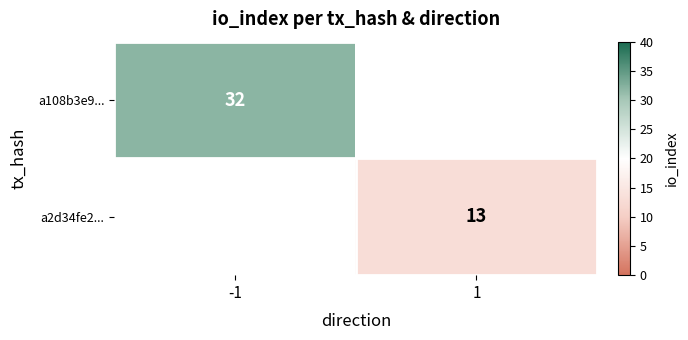

Which has a higher value, 1 or -1?

-1